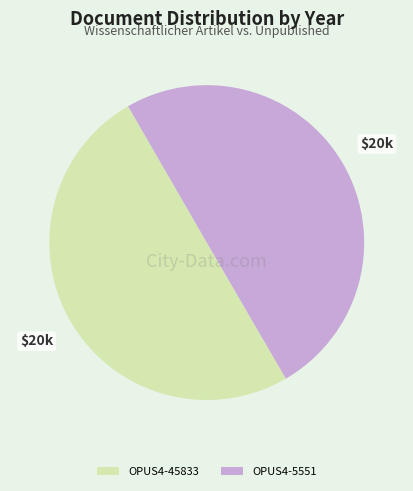

How many slices are in this pie chart?

2